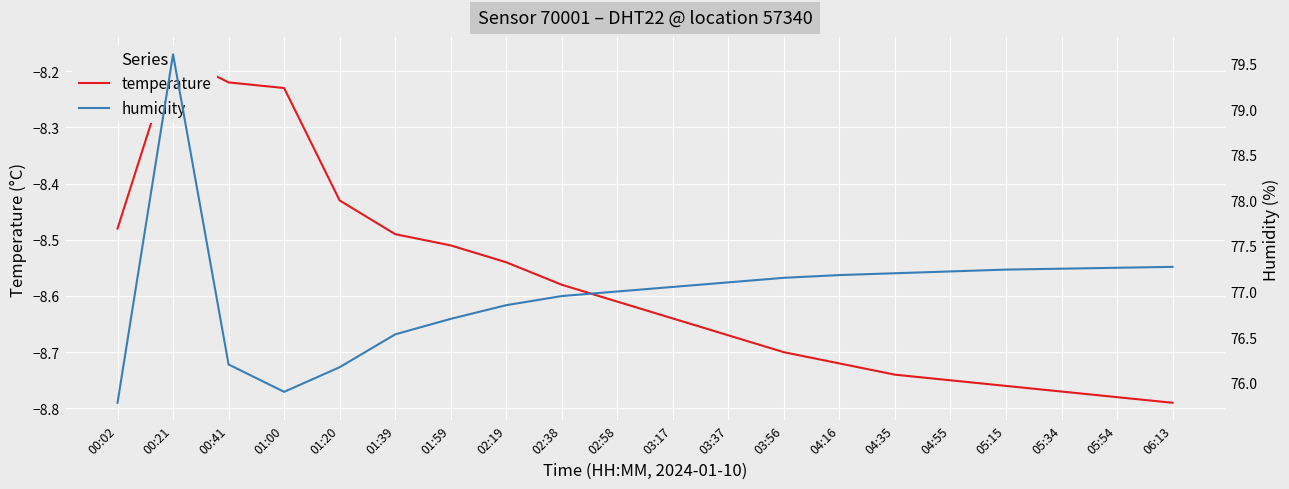

True or false: humidity has more than 1 interior local peaks.

False